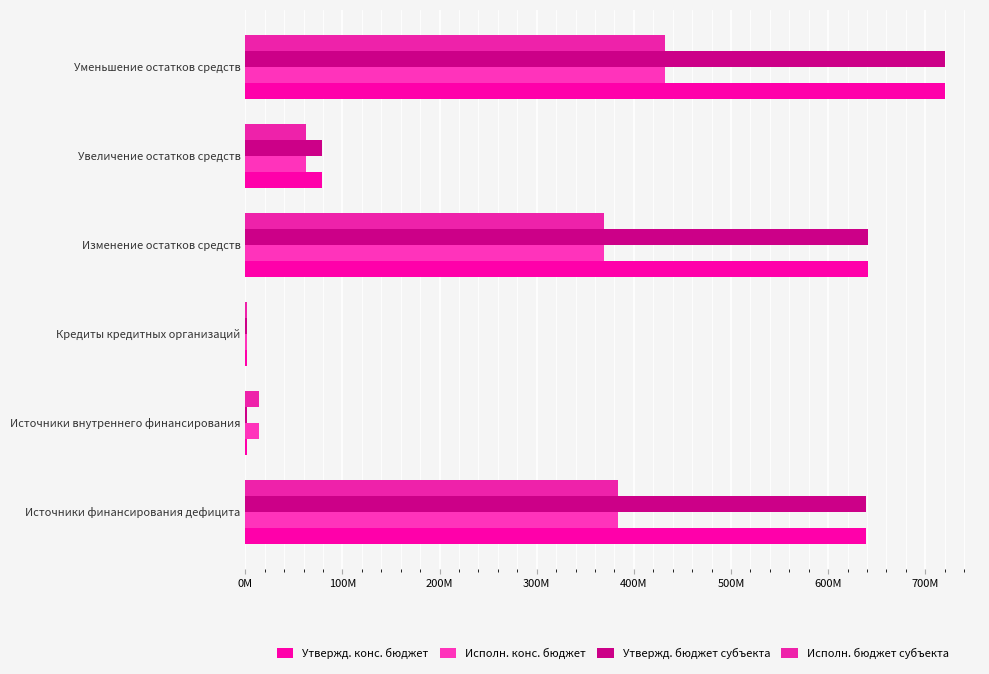

Are the bars grouped side by side (vs. stacked)?

Yes